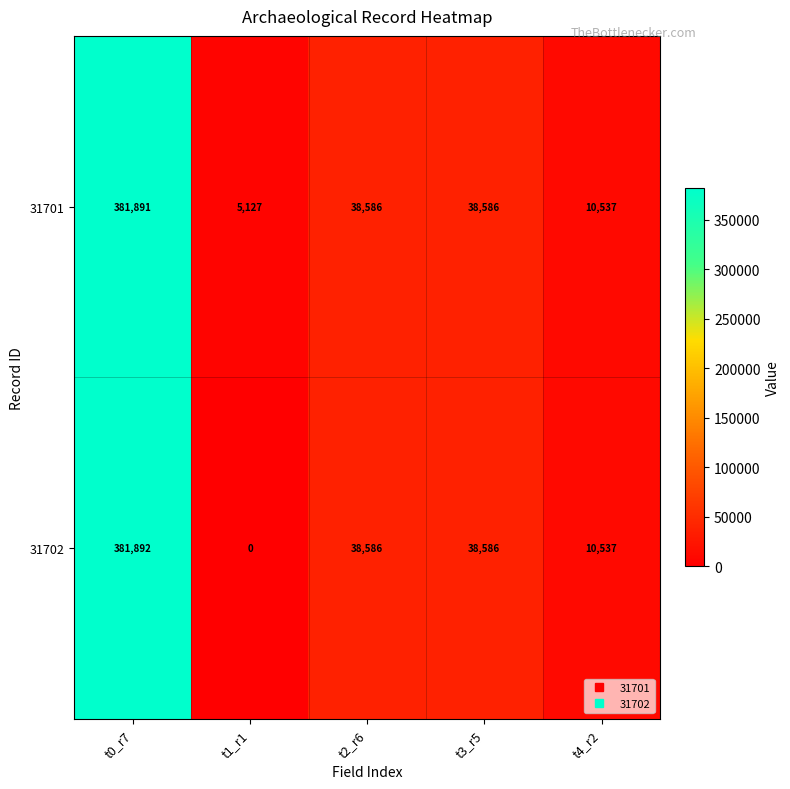

Read the 31701 value at t4_r2.

10537